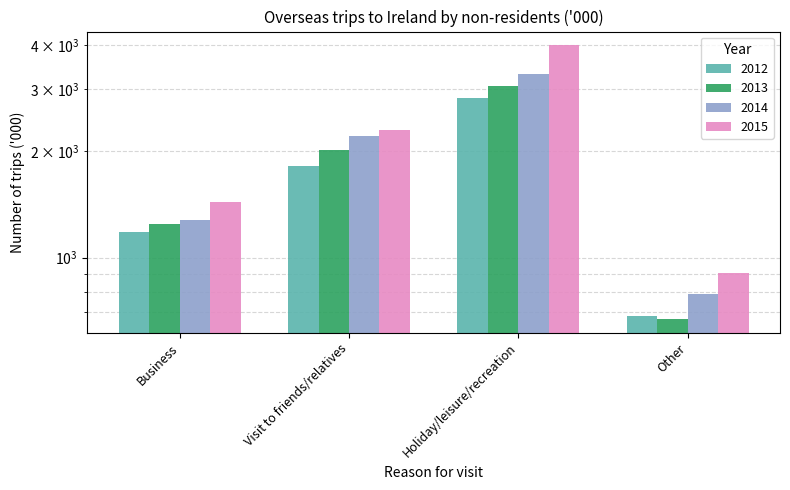

List the labels in order of 2012 value, largest first.

Holiday/leisure/recreation, Visit to friends/relatives, Business, Other